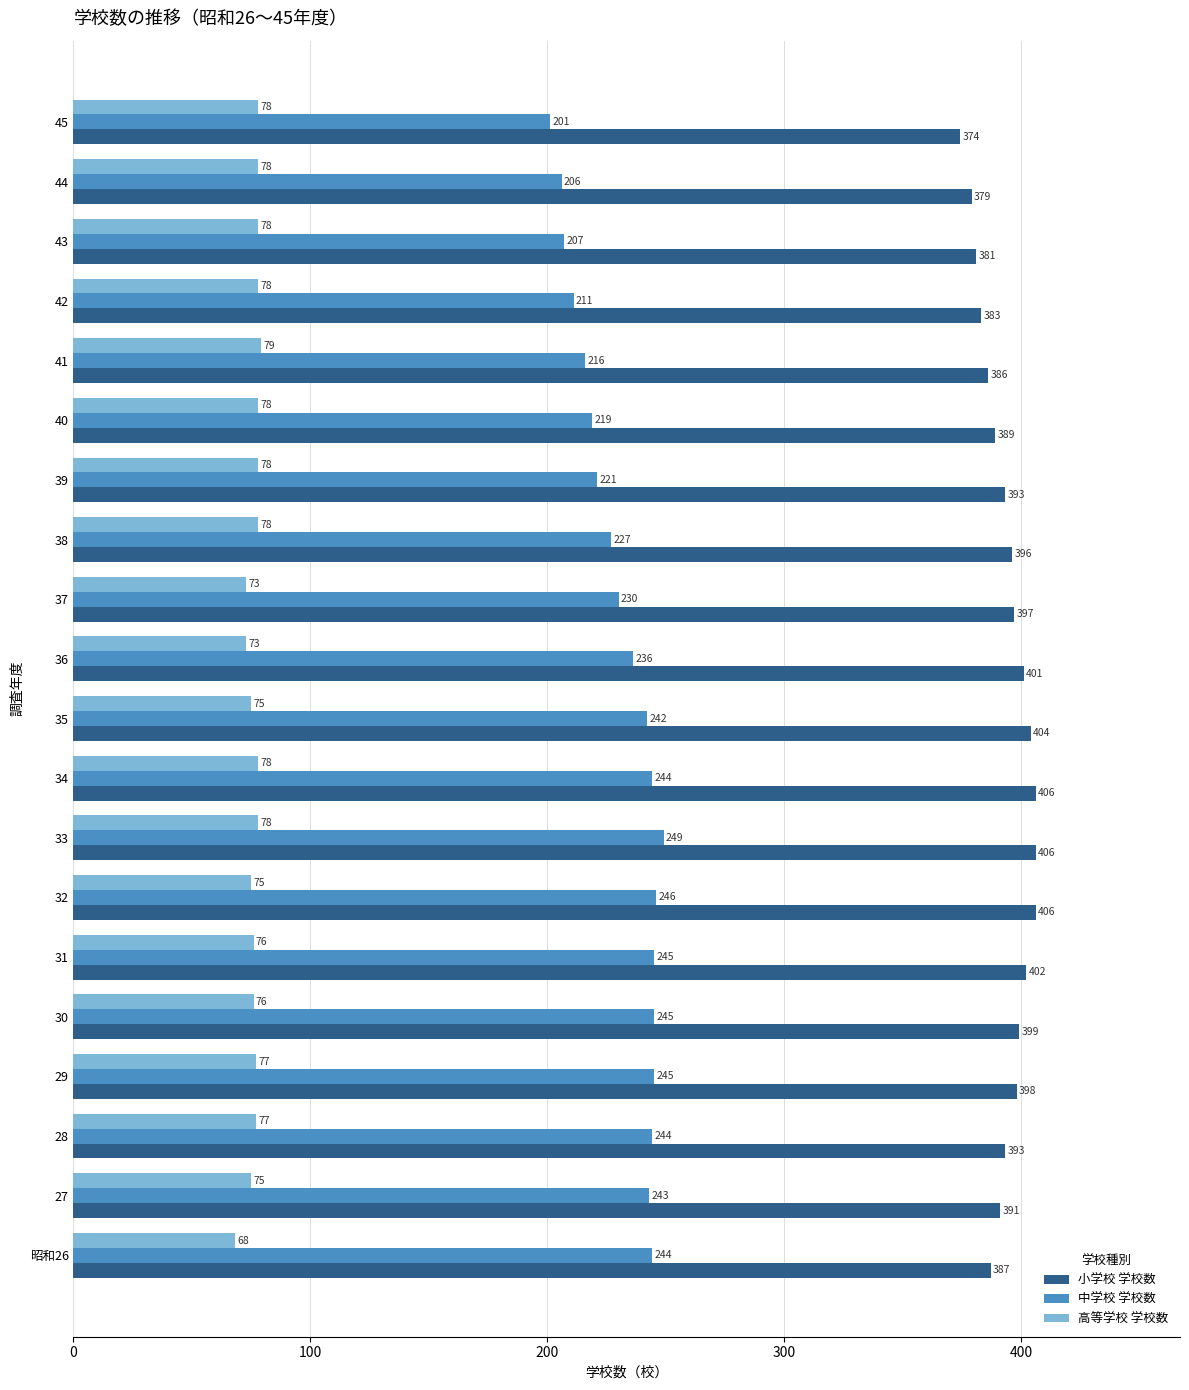

What is the sum of all 高等学校 学校数 values?

1526